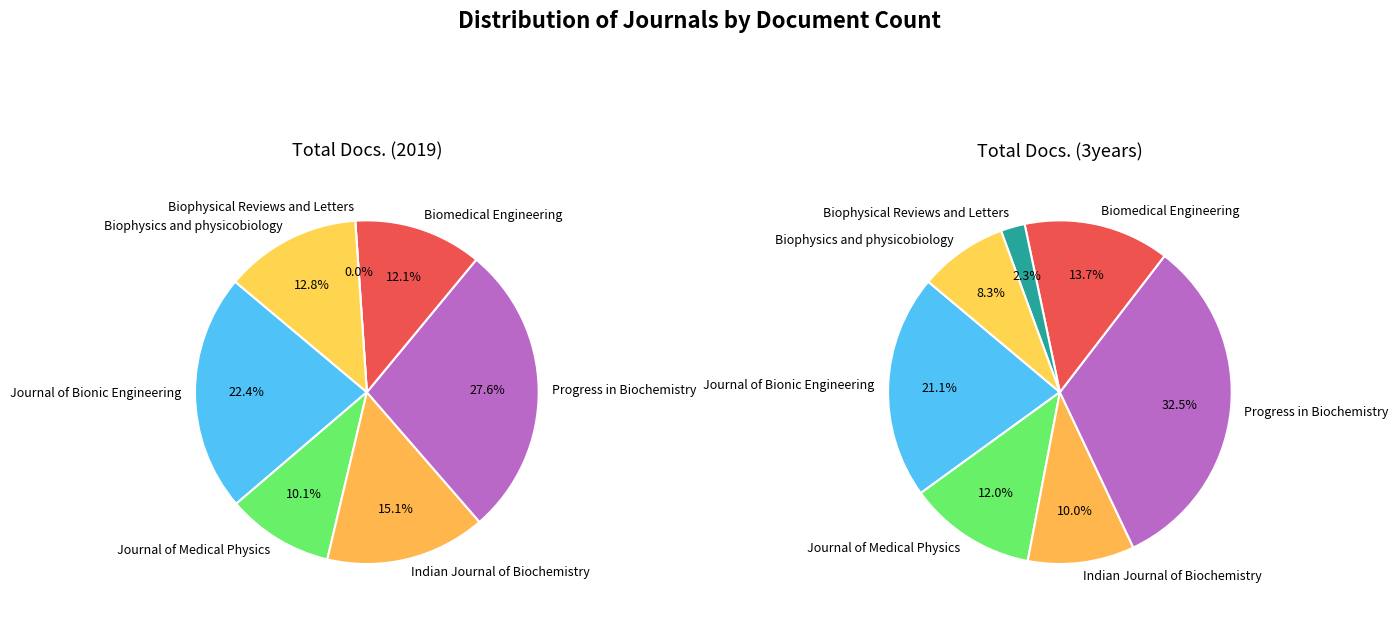

Count the number of slices in the pie.

7